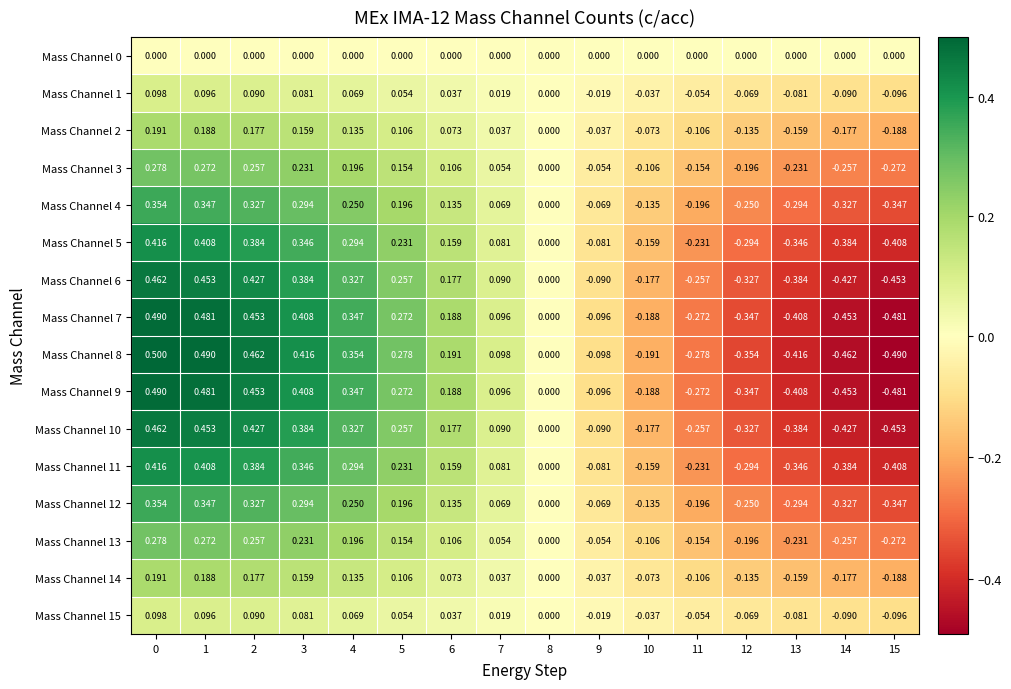

Is the value of Mass Channel 8 at 0 greater than the value of Mass Channel 2 at 12?

Yes